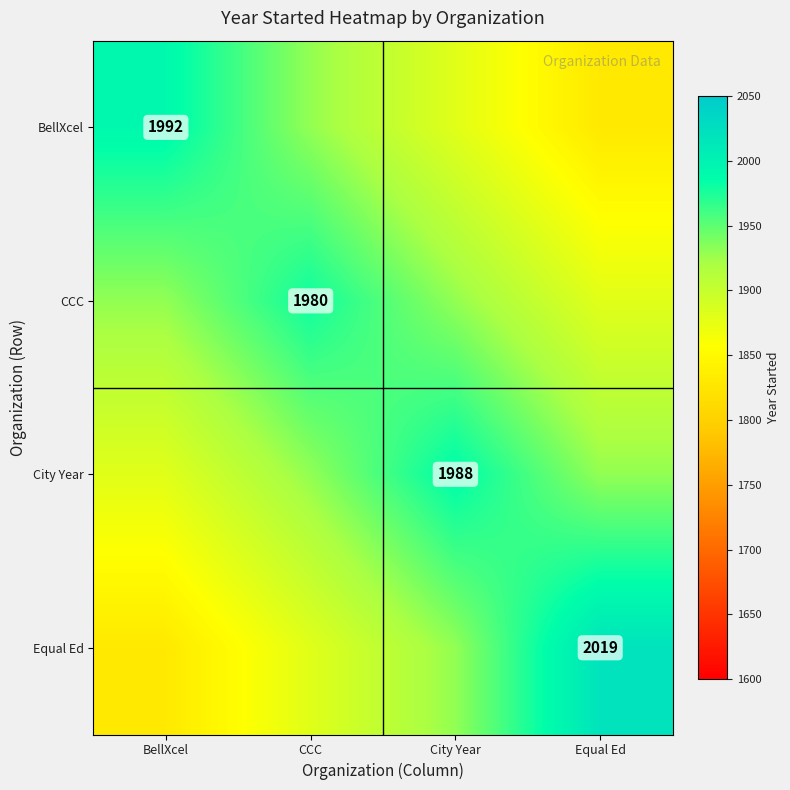

Between City Year and CCC, which is larger?

CCC